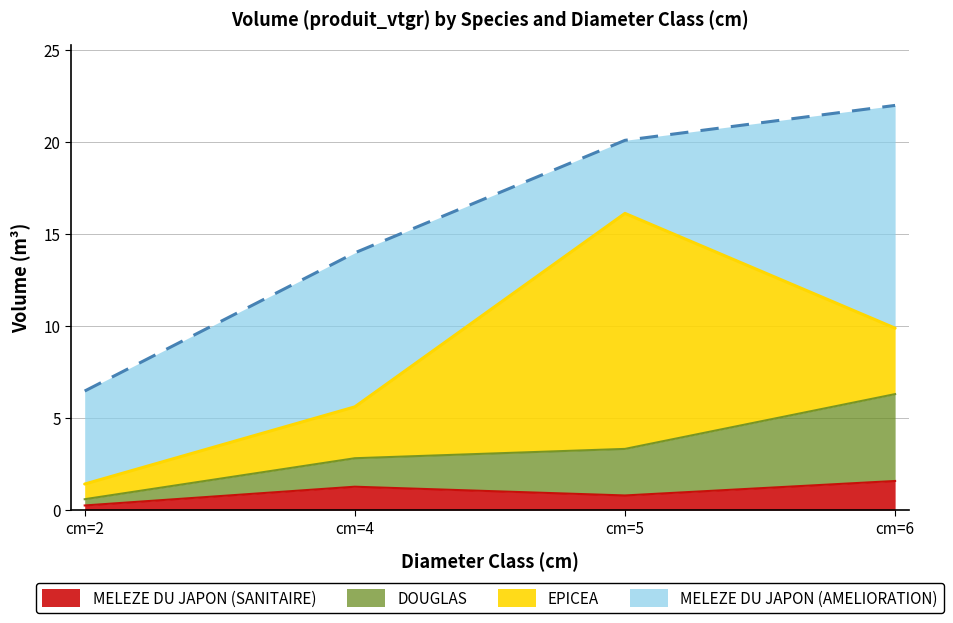

What is the value of the MELEZE DU JAPON (SANITAIRE) point at the 1st from the left?

0.3